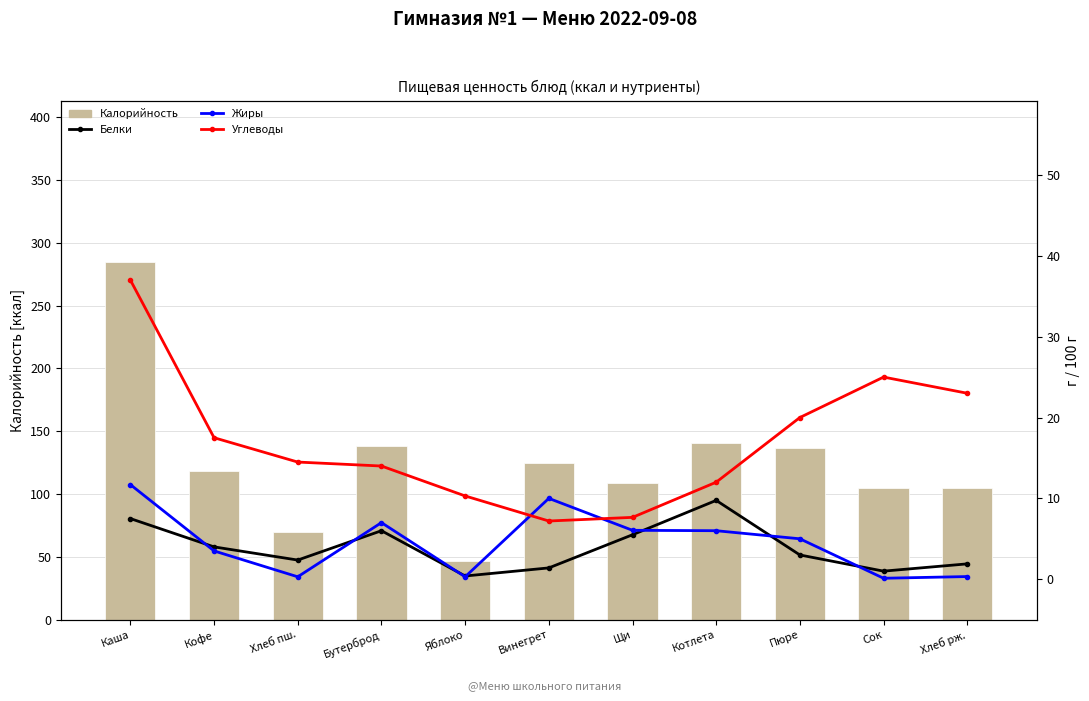

What is the label of the 10th bar from the right?

Кофе